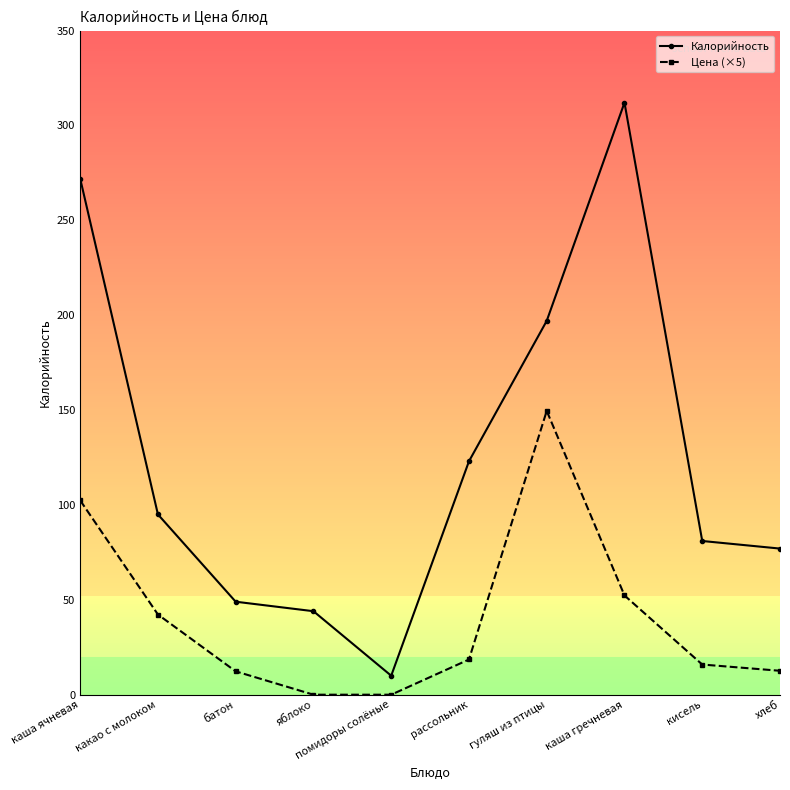

The value of Калорийность at батон is 49.0. True or false?

True